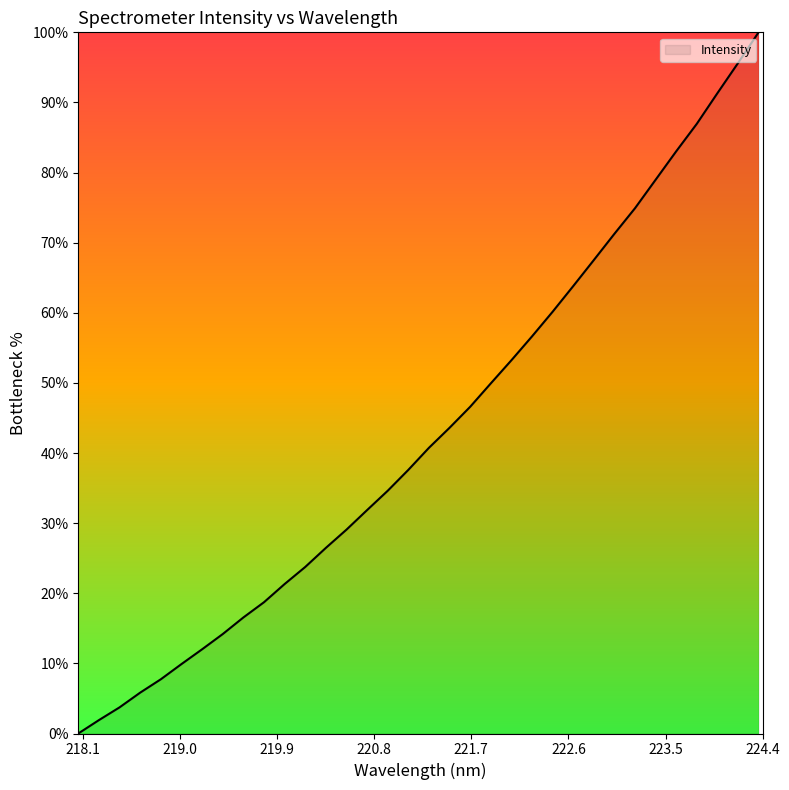

What is the greatest value displayed?

100.0